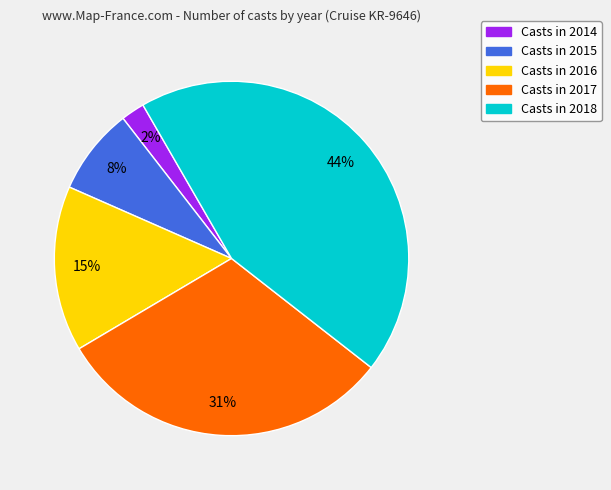

To the nearest percent, what is the difference between the Casts in 2015 and Casts in 2016 slice percentages?

7%